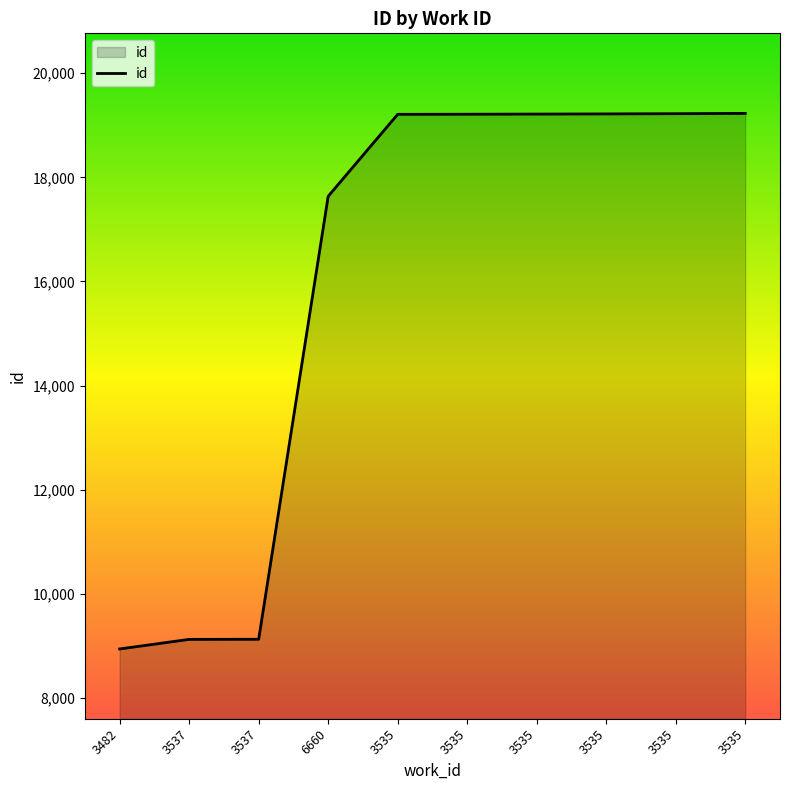

Between 3535 and 3535, which is larger?

3535